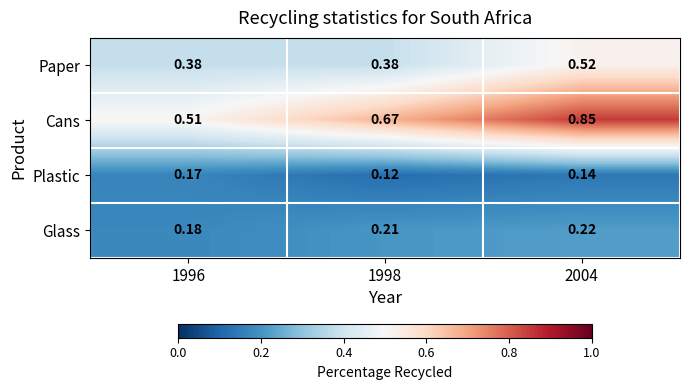

Between 1998 and 2004, which series saw the biggest shift?

Cans